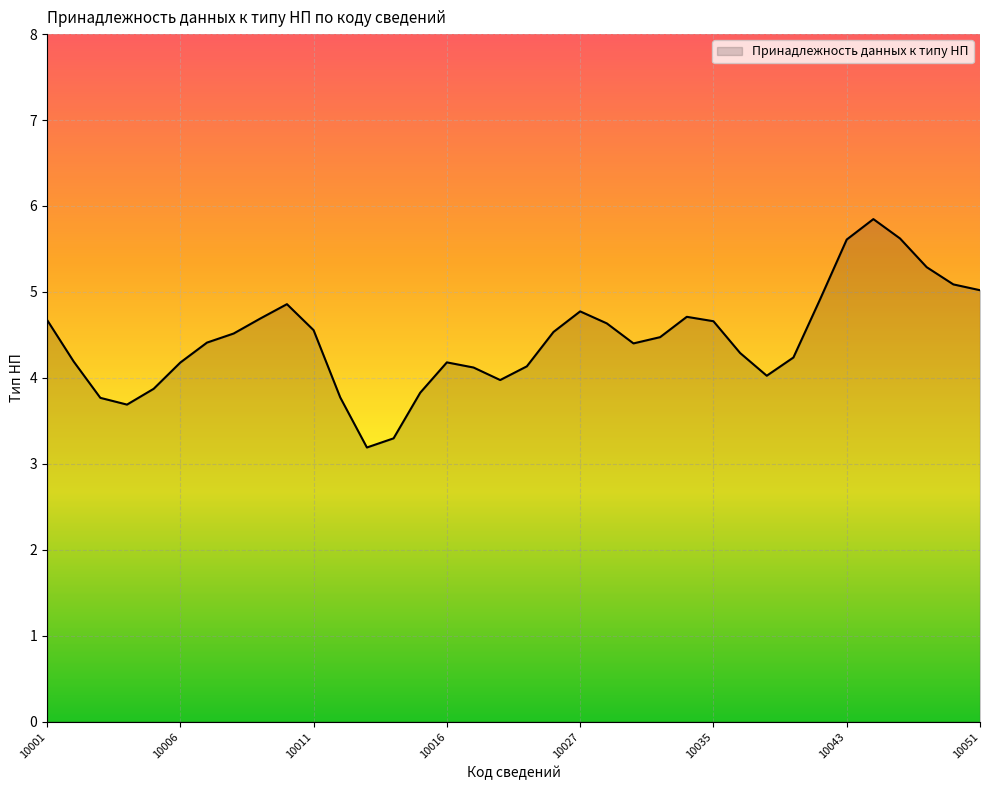

What is the smallest value displayed?

3.2